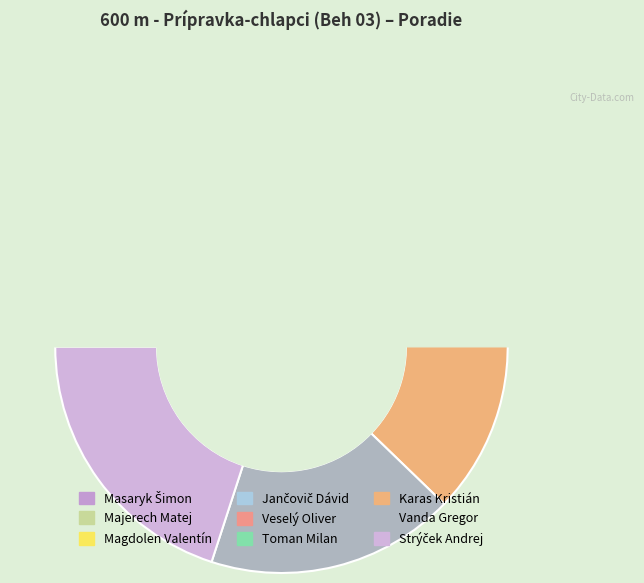

Does Majerech Matej represent more than half of the total?

No